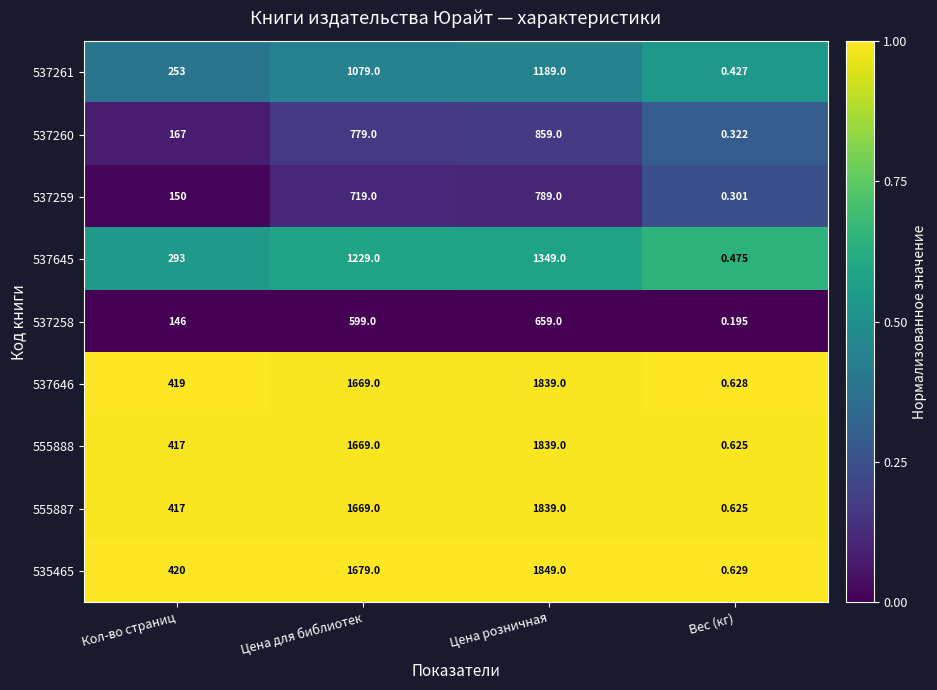

List the labels in order of 555888 value, smallest first.

Вес (кг), Кол-во страниц, Цена для библиотек, Цена розничная